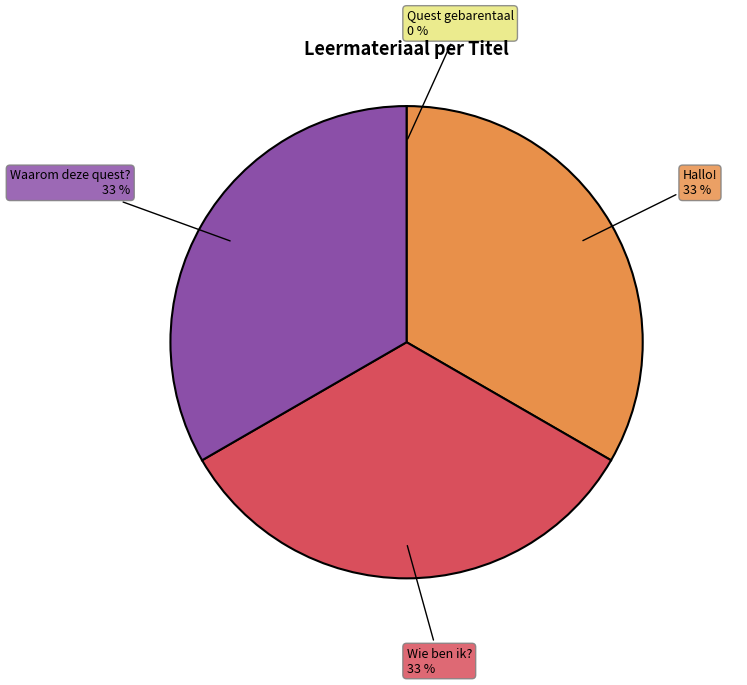

What is the ratio of the value at Hallo! to the value at Wie ben ik??

1.0